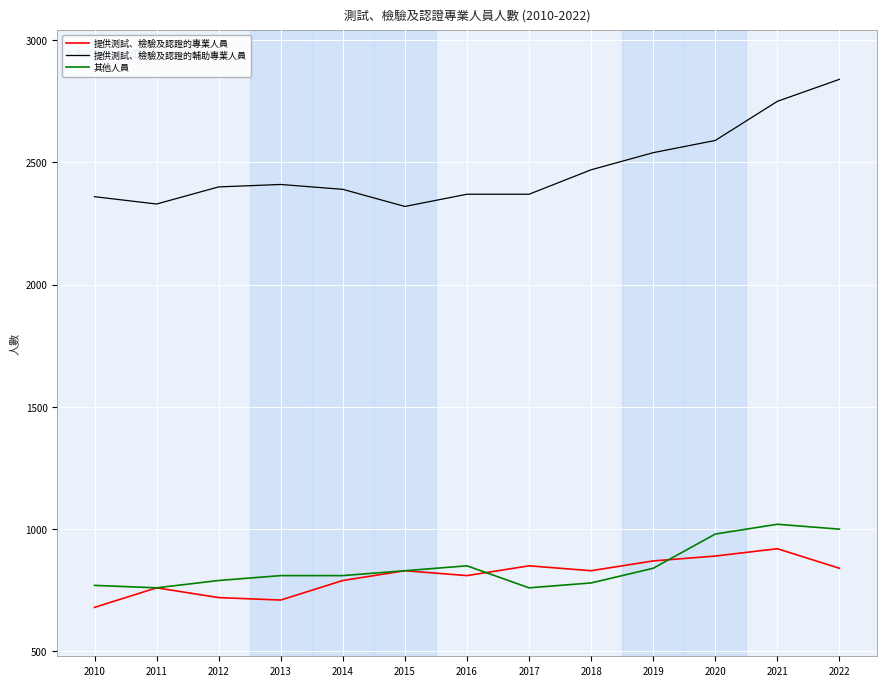

Is it true that 其他人員 equals 760 at 2017?

True